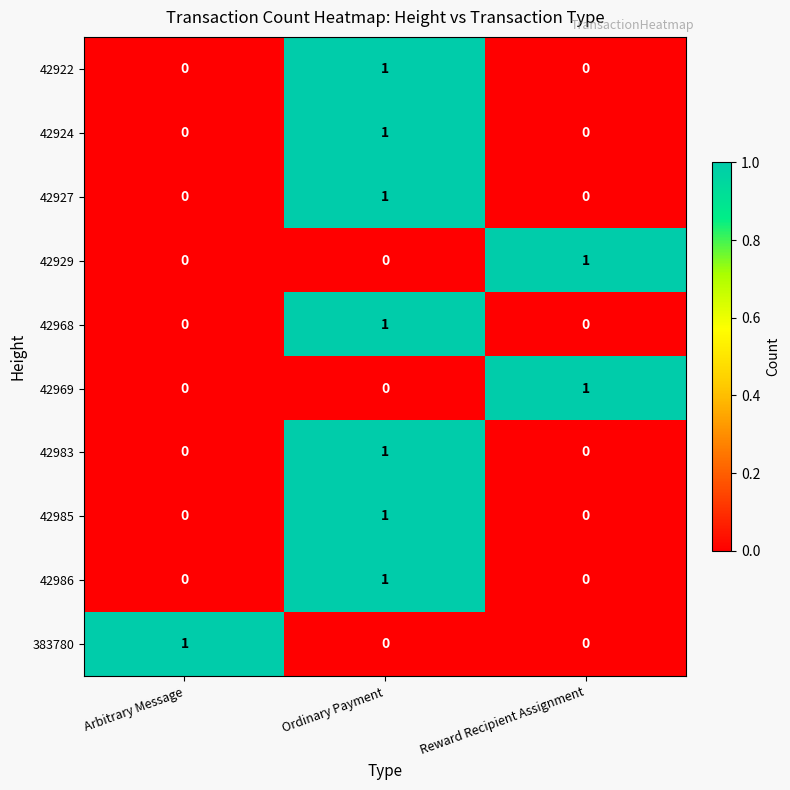

At how many categories does at least one series exceed 0?

3